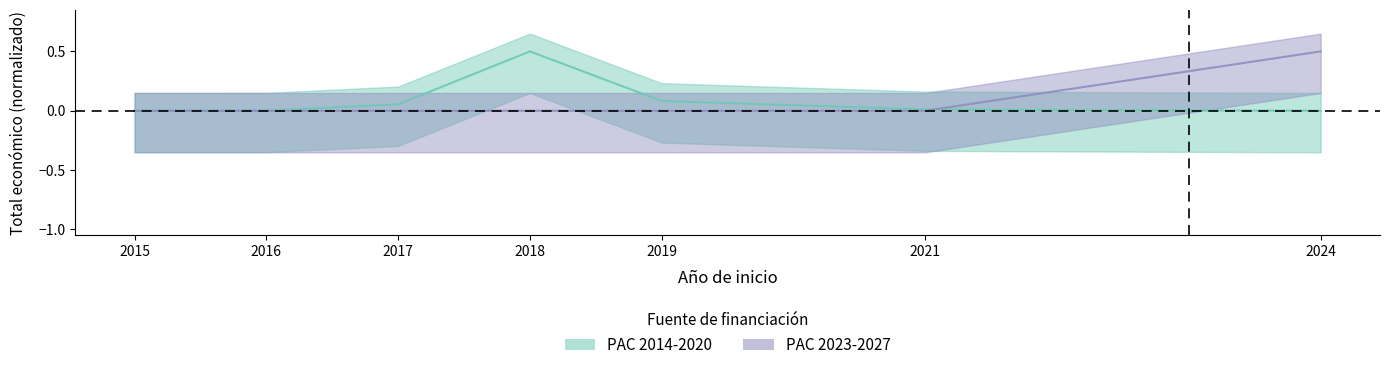

What are all the series names shown in the legend?

PAC 2014-2020, PAC 2023-2027